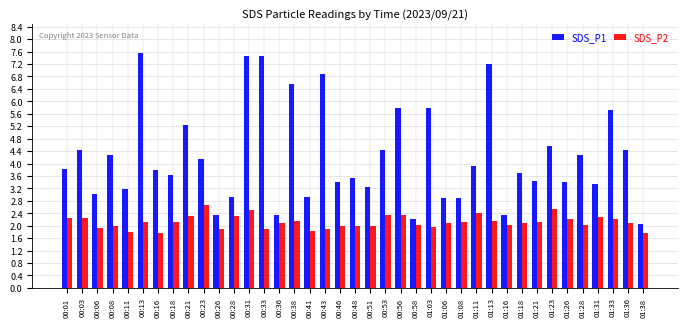

What is the highest value of the SDS_P1 series?

7.6